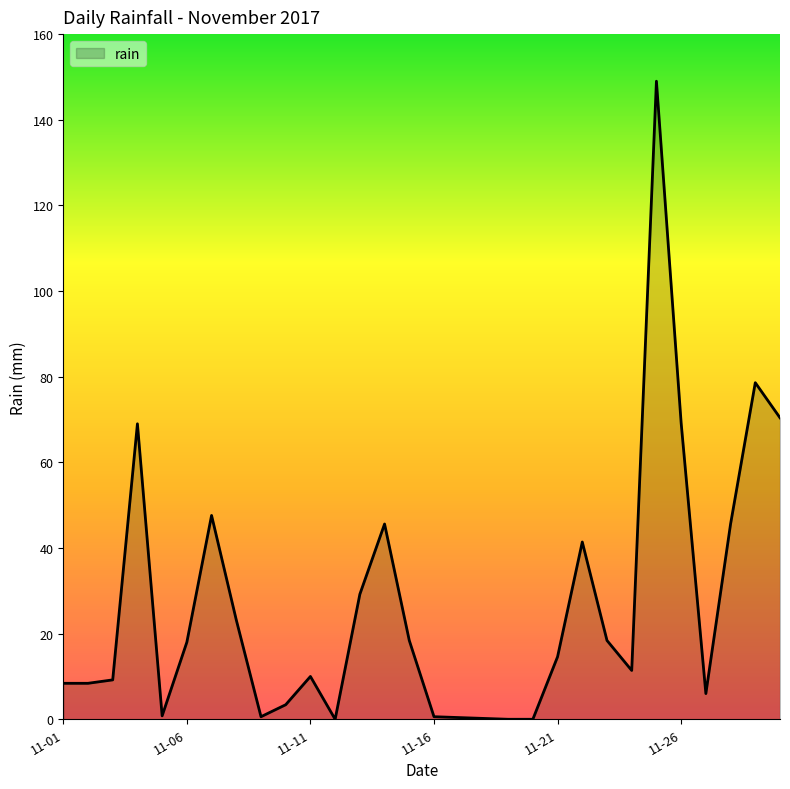

Does the chart display data point markers on the line(s)?

No